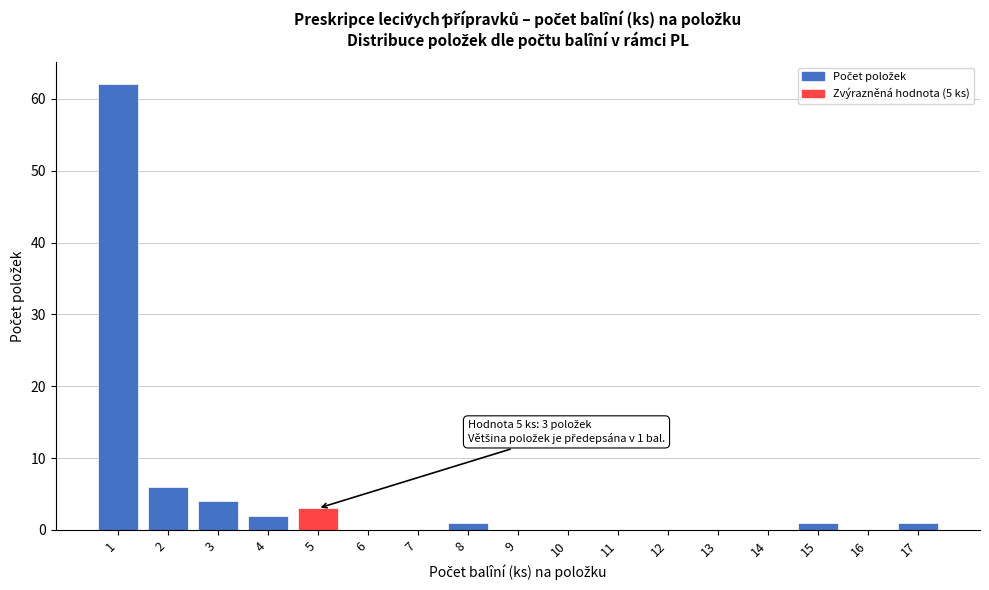

Reading right to left, what are all the values shown in this chart?

17=1	16=0	15=1	14=0	13=0	12=0	11=0	10=0	9=0	8=1	7=0	6=0	5=3	4=2	3=4	2=6	1=62